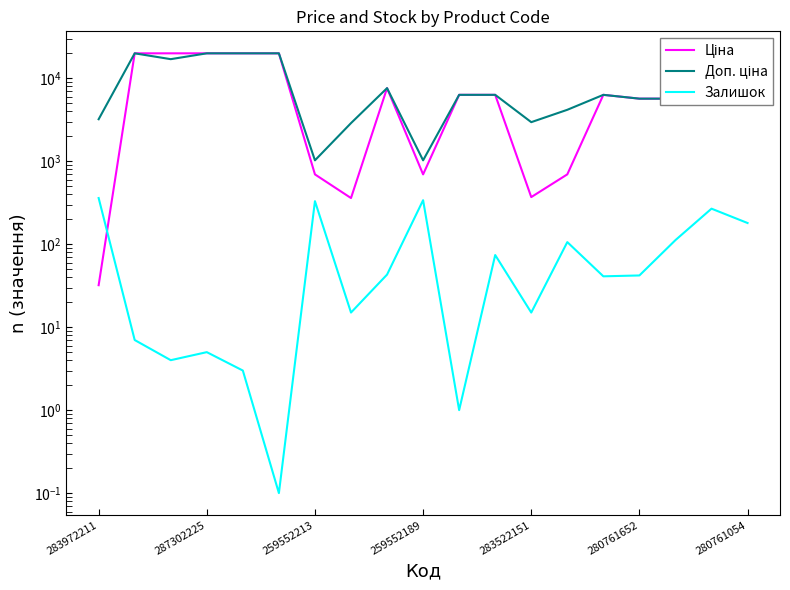

What is the label of the 14th point from the right?

280761652